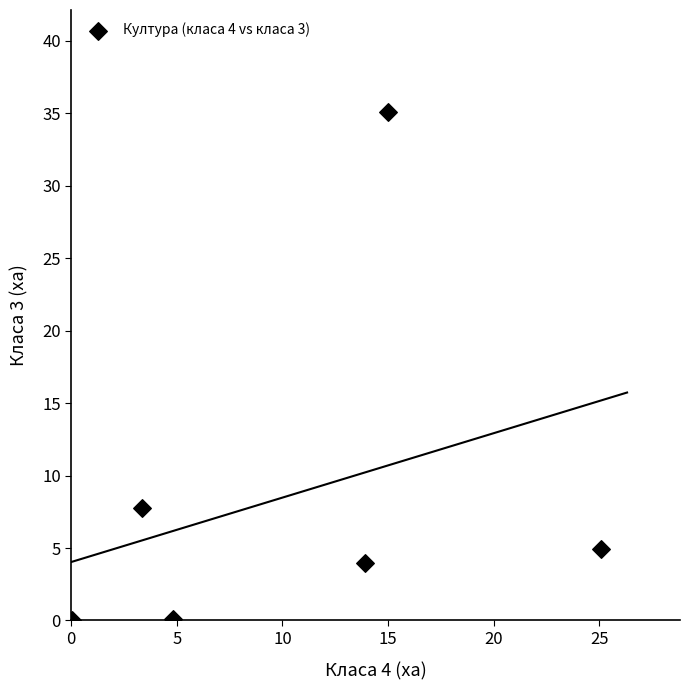

What Y value in the scatter plot is closest to 17?

7.8